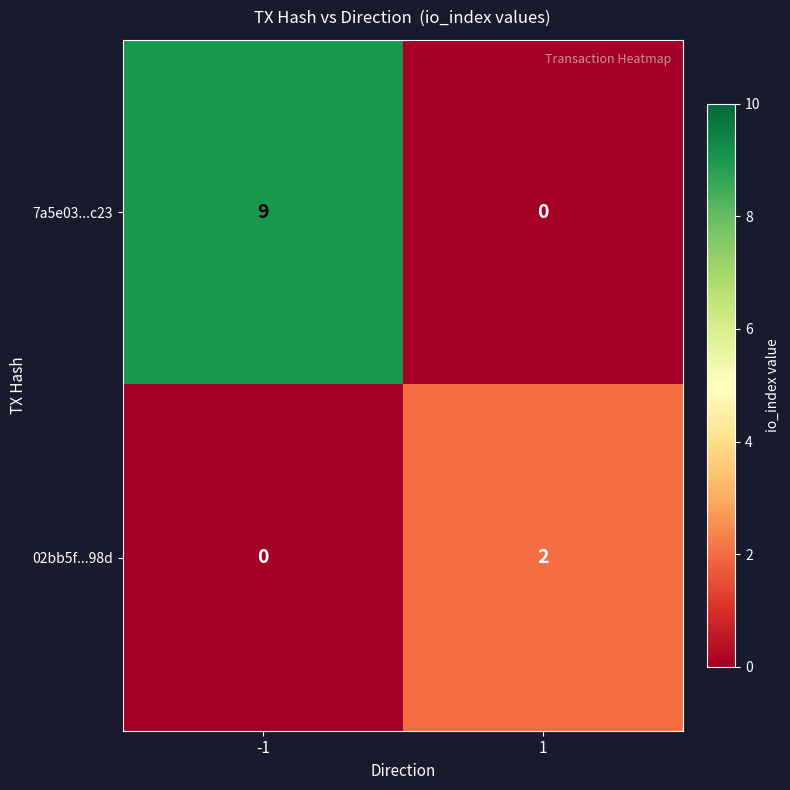

At how many categories does at least one series exceed 0?

2